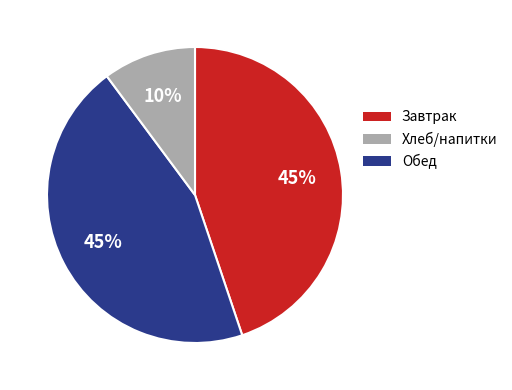

To the nearest percent, what is the average slice percentage?

33%